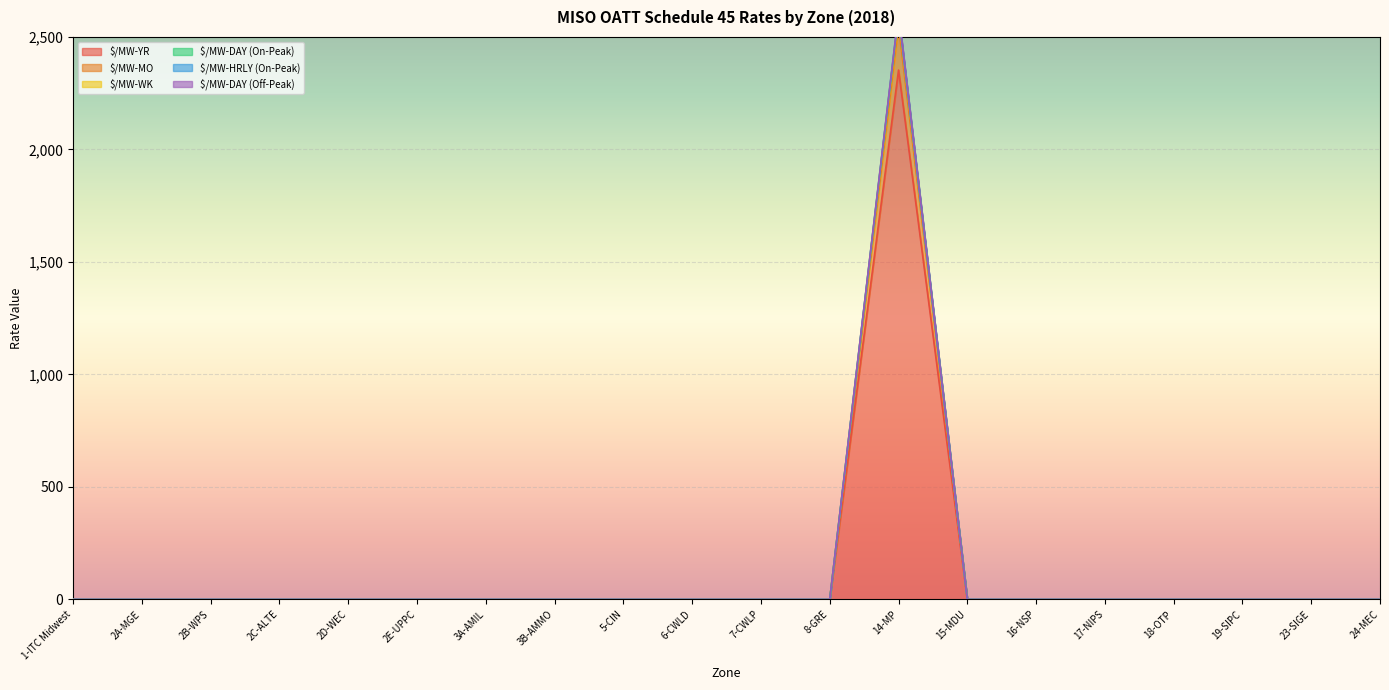

Which has a higher value, 2A-MGE or 15-MDU?

2A-MGE